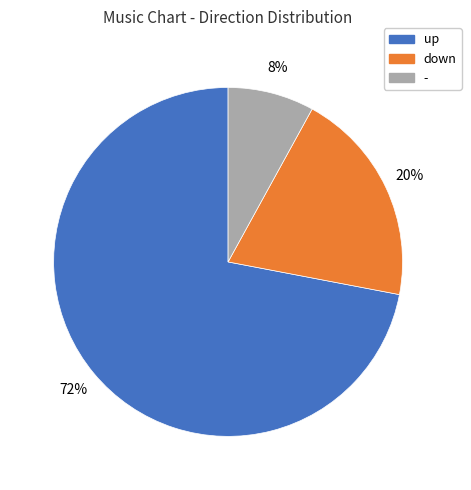

Do - and down together represent more than half of the pie?

No